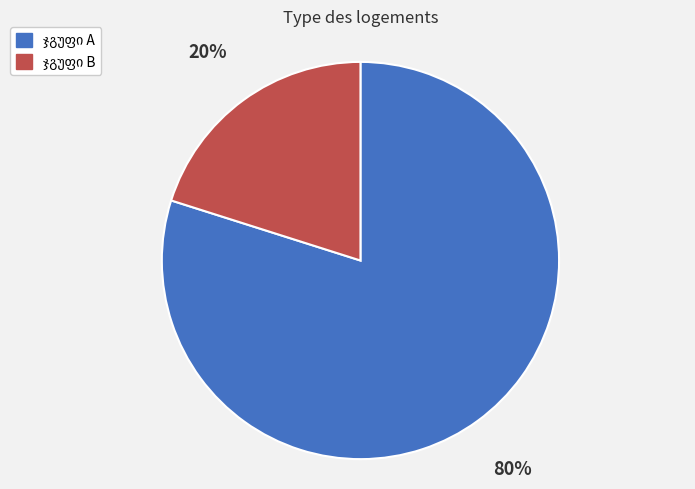

To the nearest percent, what is the difference between the largest and smallest slice percentages?

60%